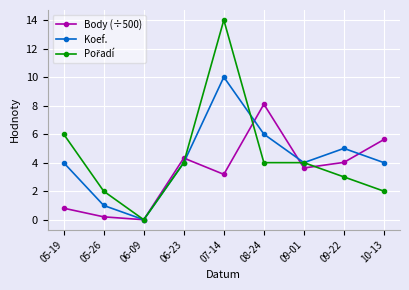

True or false: Koef. has more than 0 interior local peaks.

True